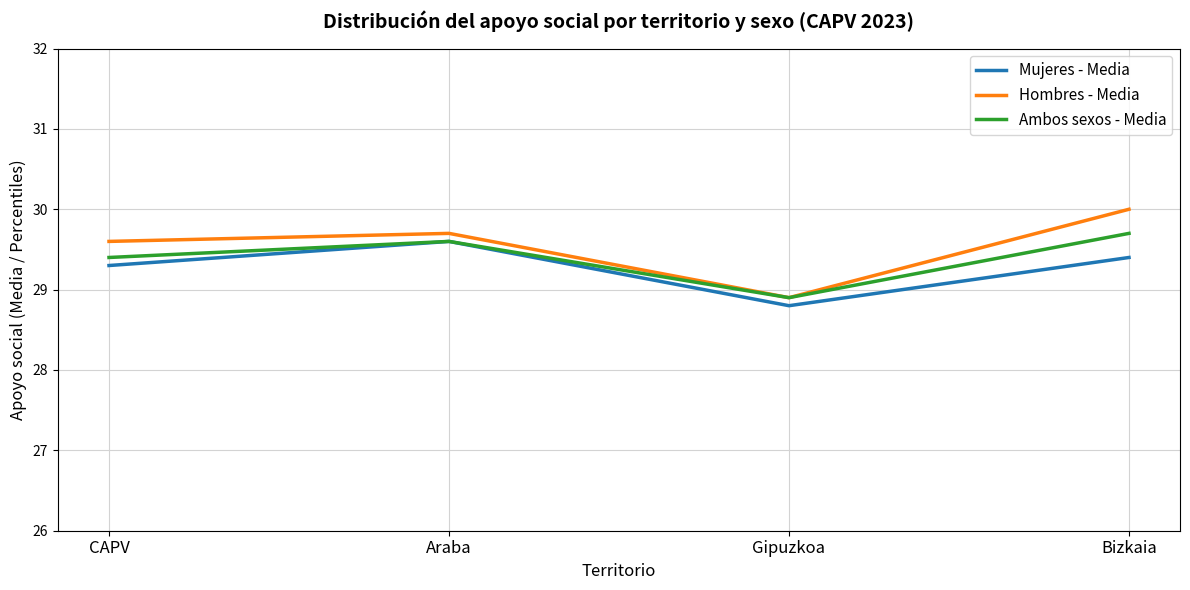

What is the spread (max minus min) of values at Araba?

0.1